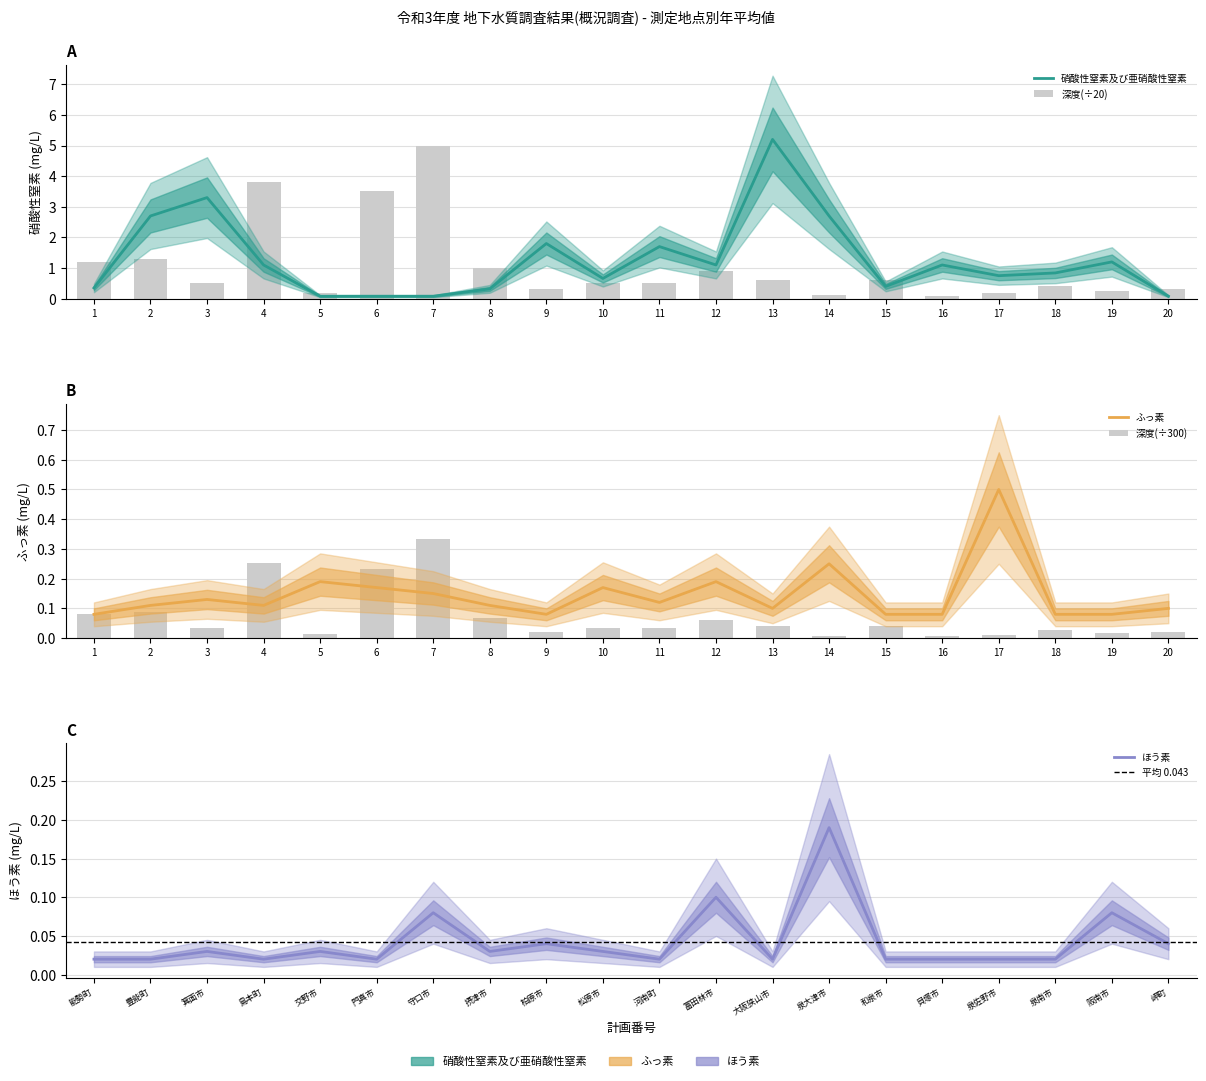

List the series in order of their peak value, highest first.

硝酸性窒素及び亜硝酸性窒素, 深度, ふっ素, ほう素